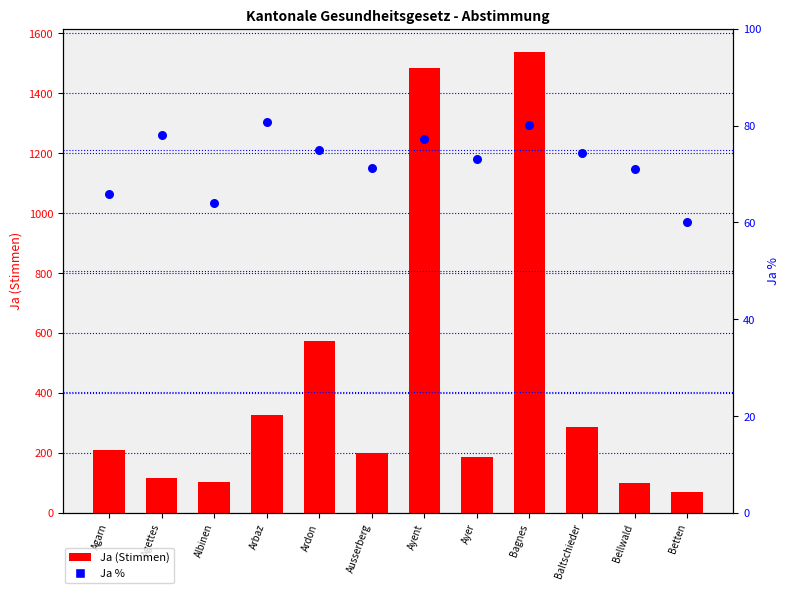

At how many categories does at least one series exceed 444?

3